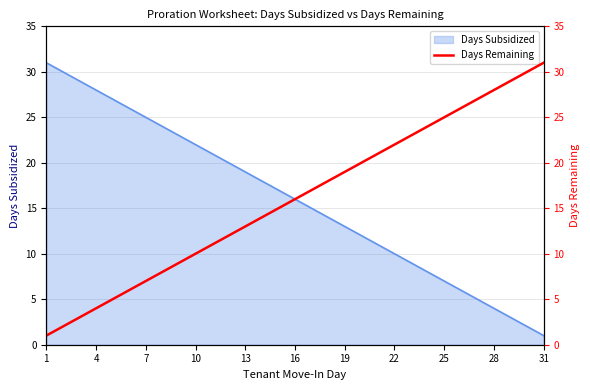

The value of Days Subsidized at 25 is 11. True or false?

False